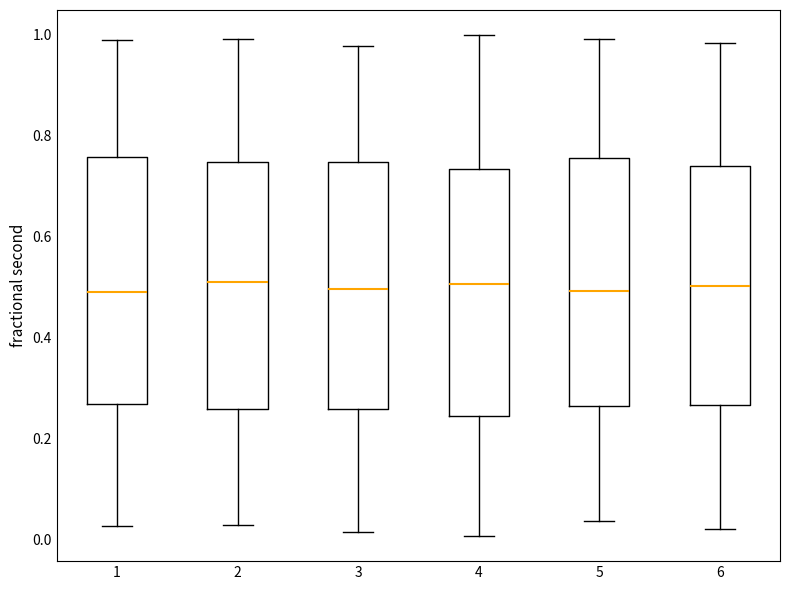

Reading left to right, transcribe this box plot: for each box, give where its median line is, the range the box spans, and where its two whiskers end, as read against the y-axis. The values are not printed on the chart, so give them approximately, as read against the axis.

1: median 0.48, box 0.26 to 0.76, whiskers 0.02 to 0.98
2: median 0.50, box 0.26 to 0.74, whiskers 0.02 to 1.00
3: median 0.50, box 0.26 to 0.74, whiskers 0.02 to 0.98
4: median 0.50, box 0.24 to 0.74, whiskers 0.00 to 1.00
5: median 0.50, box 0.26 to 0.76, whiskers 0.04 to 1.00
6: median 0.50, box 0.26 to 0.74, whiskers 0.02 to 0.98